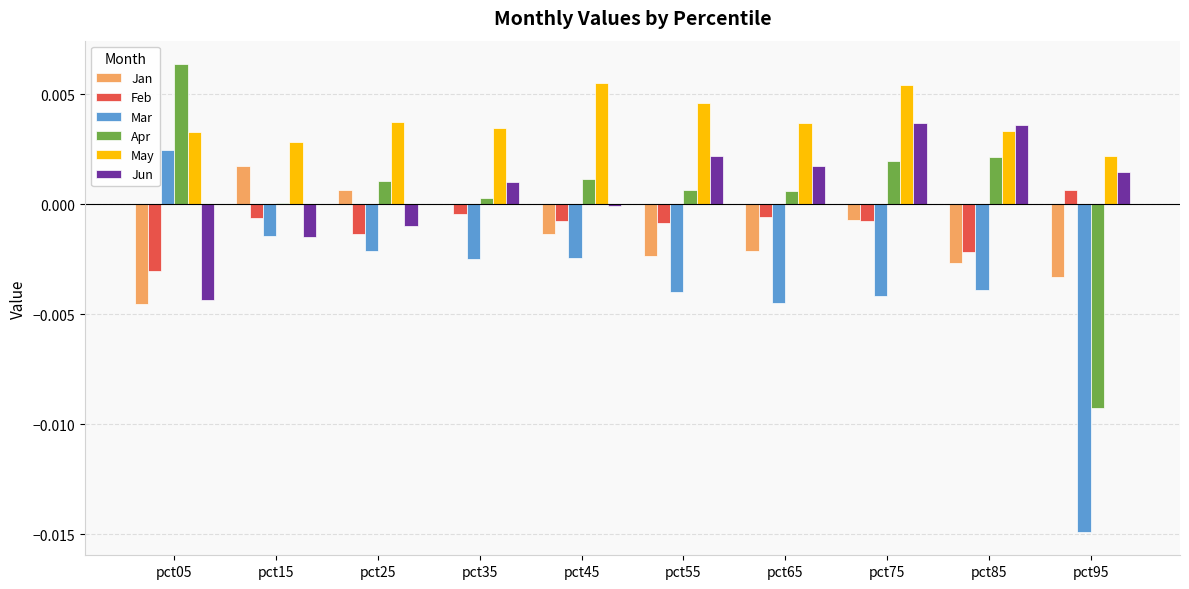

The Jun series shows 0.0 at pct95. True or false?

True